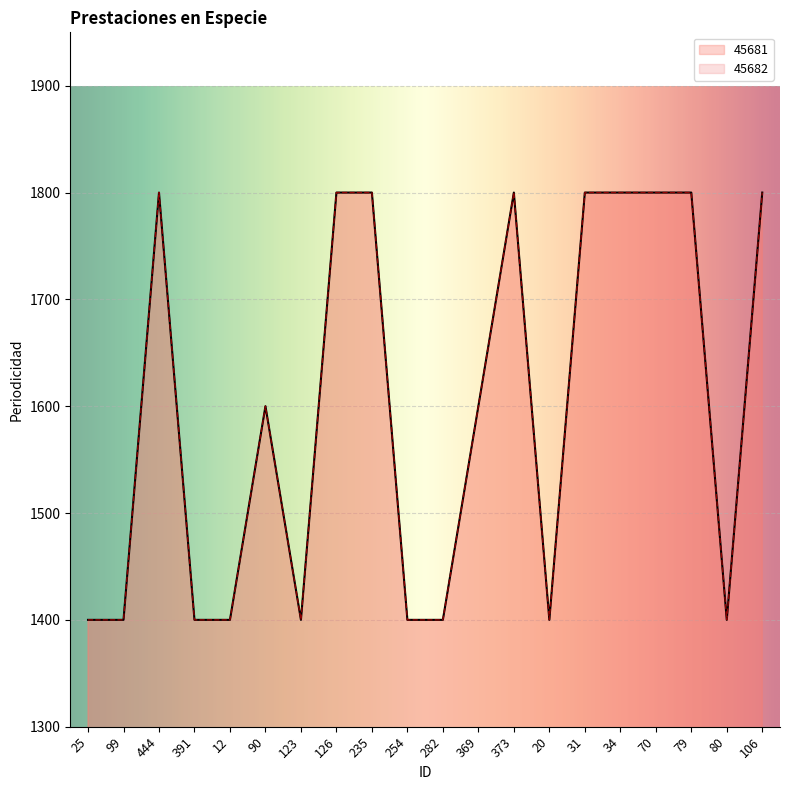

What is the average value of the 45681 series?

1600